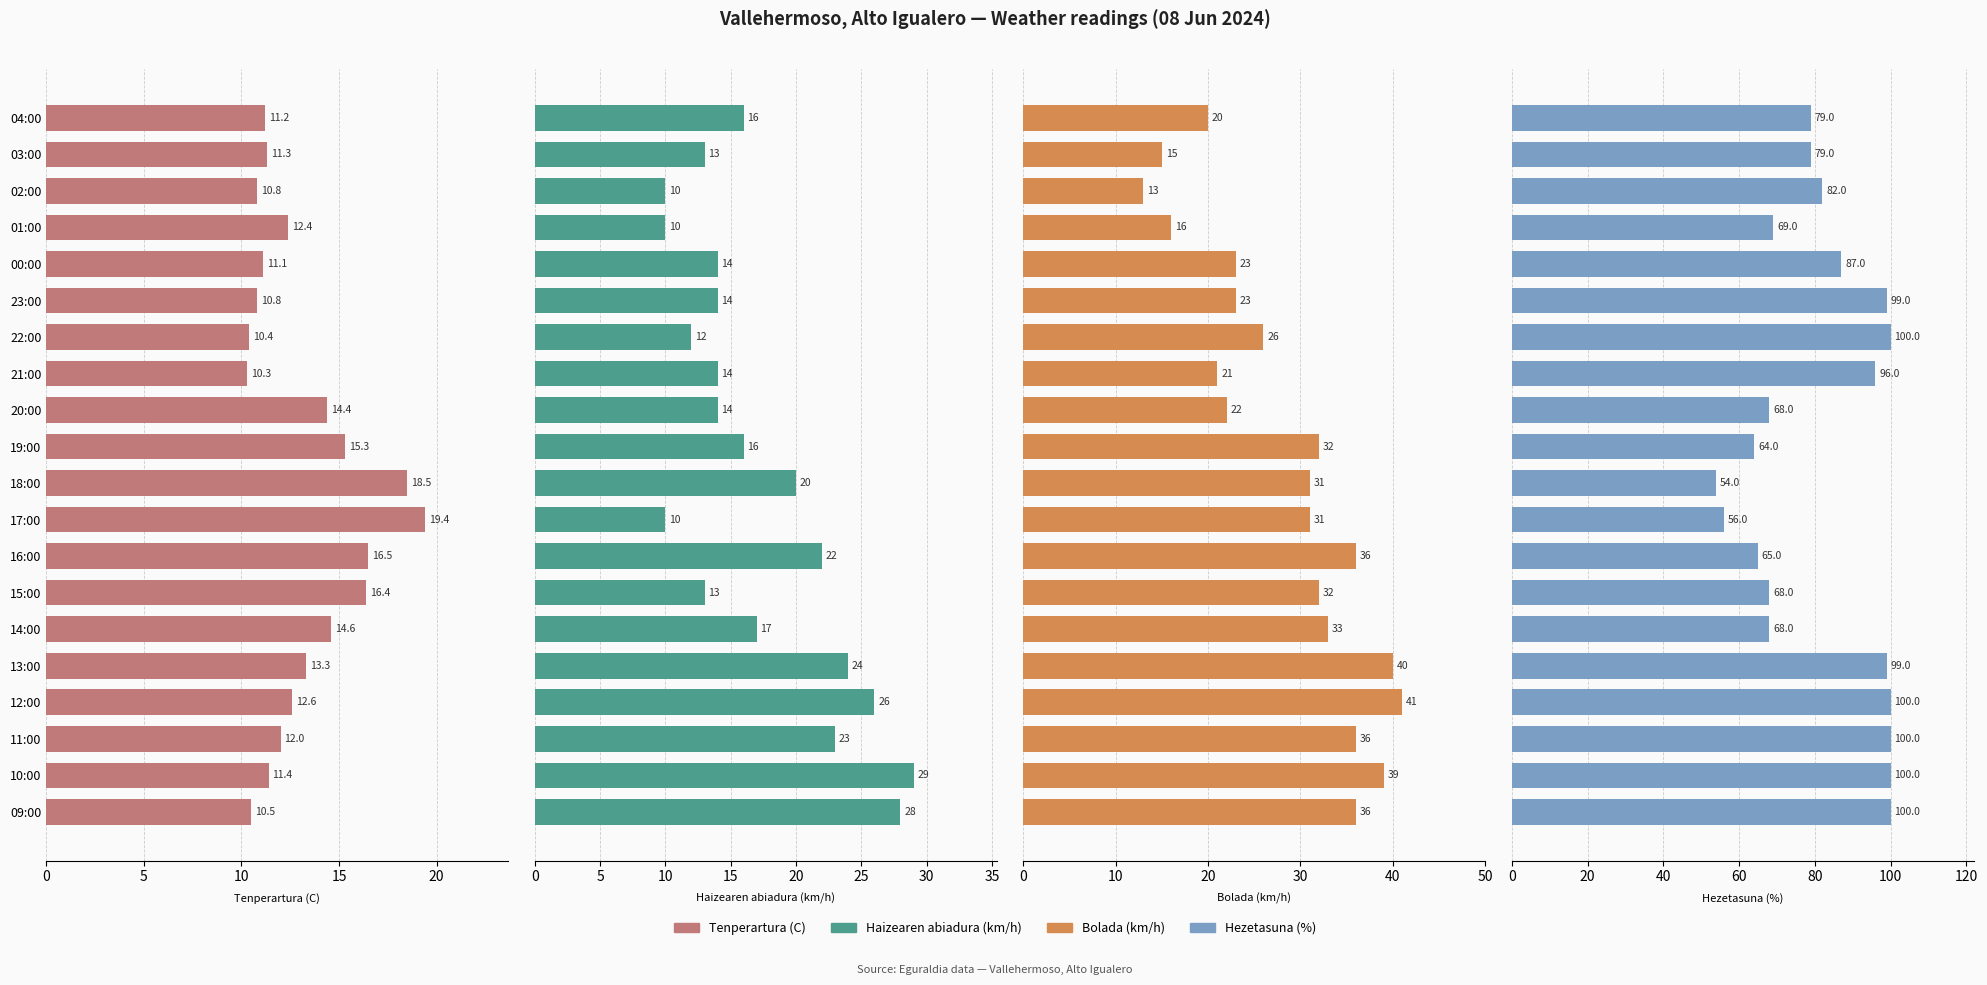

Which series has the widest spread of values?

Hezetasuna (%)